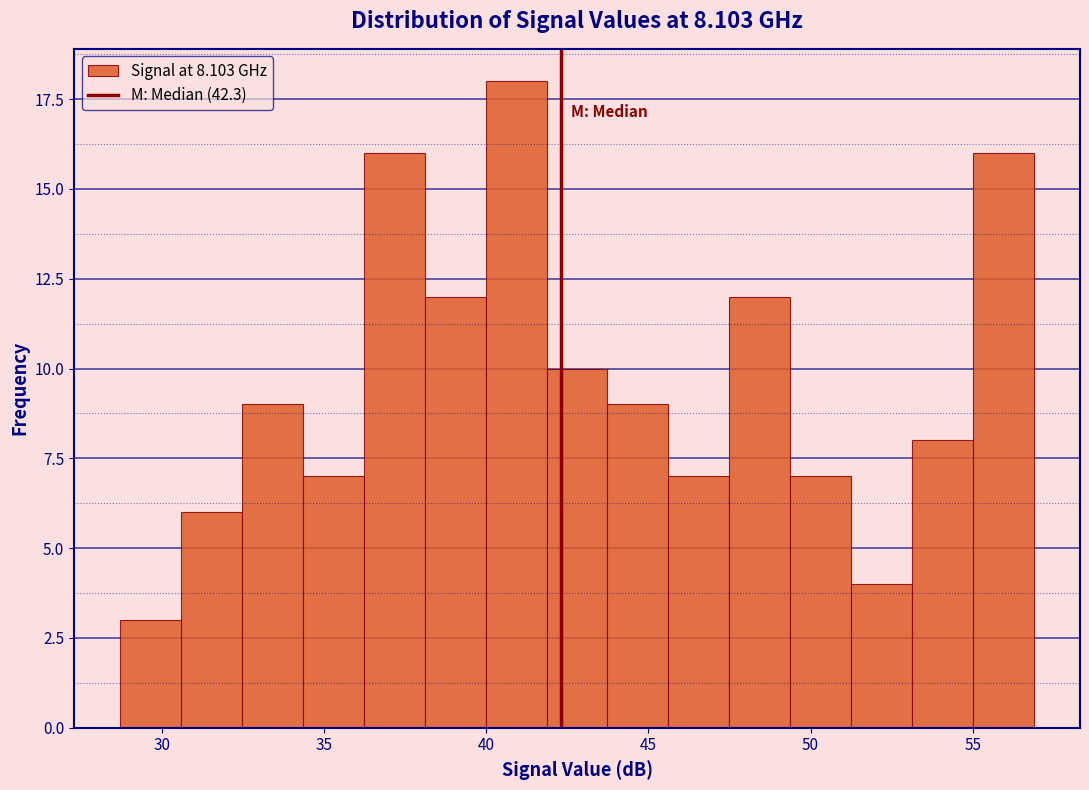

Around what value on the x-axis is the tallest bar? Give the approximate position of its centre, as read against the axis.

41.0